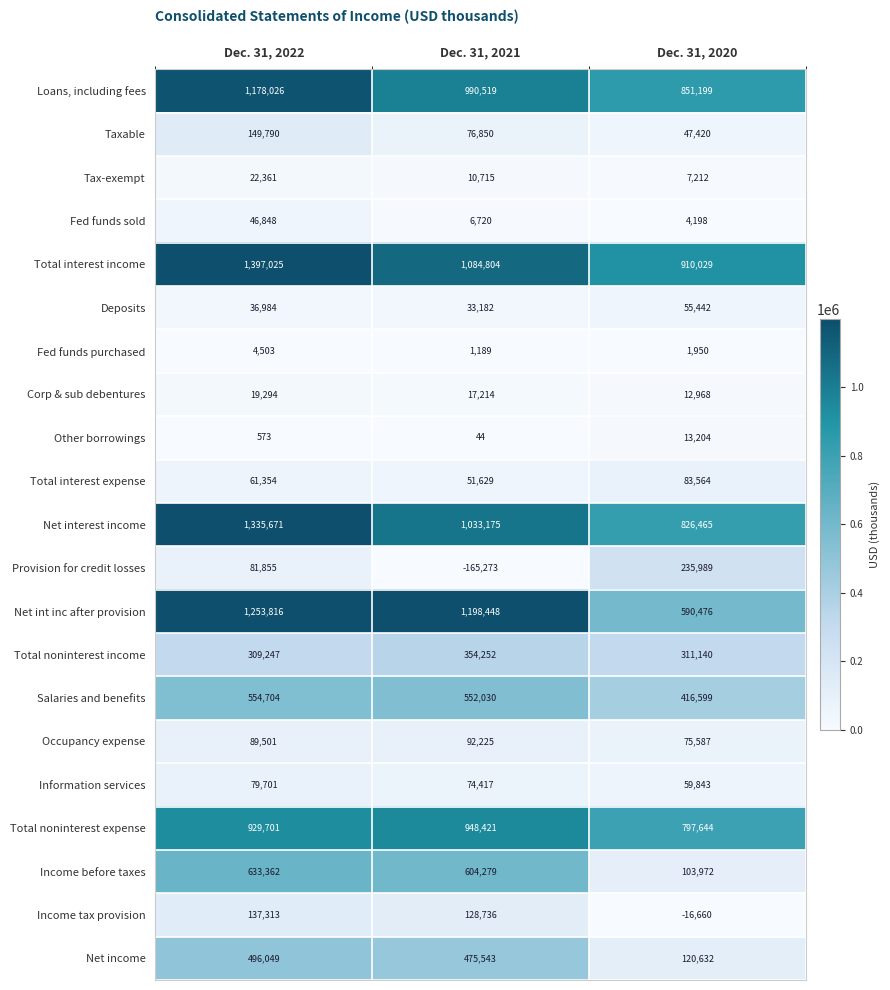

What is the sum of all Corp & sub debentures values?

49476